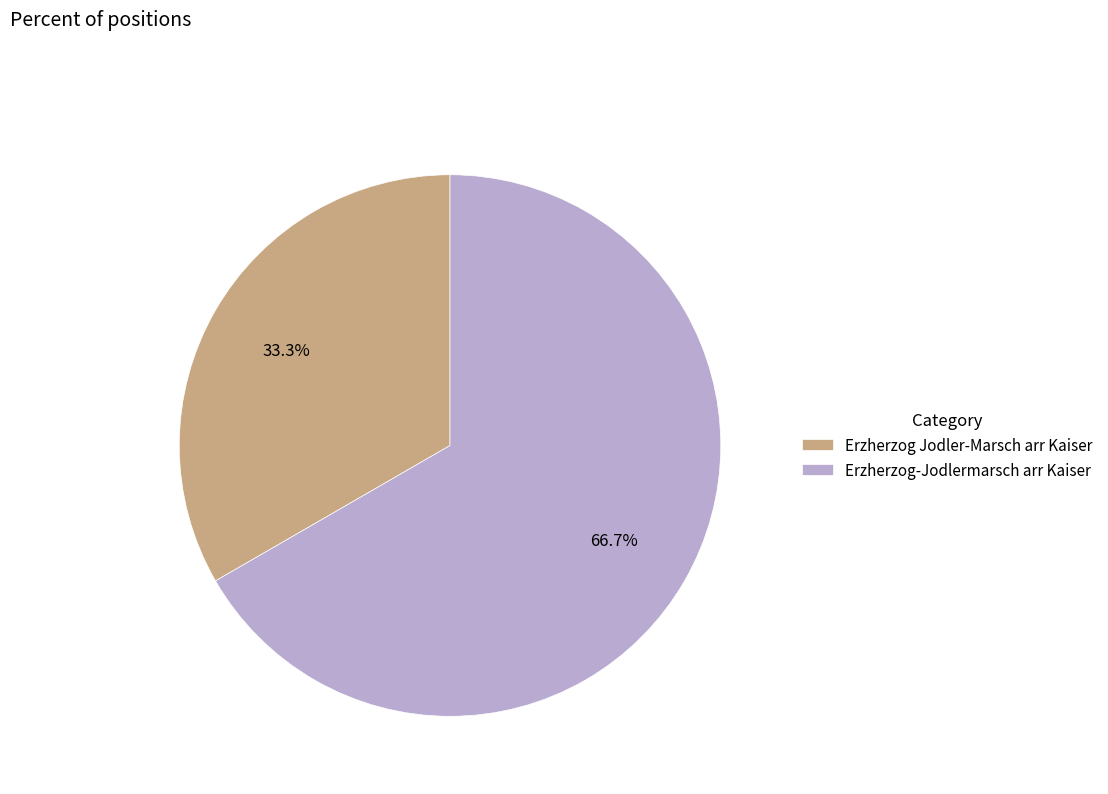

Is the sum of Erzherzog-Jodlermarsch arr Kaiser and Erzherzog Jodler-Marsch arr Kaiser greater than half?

Yes